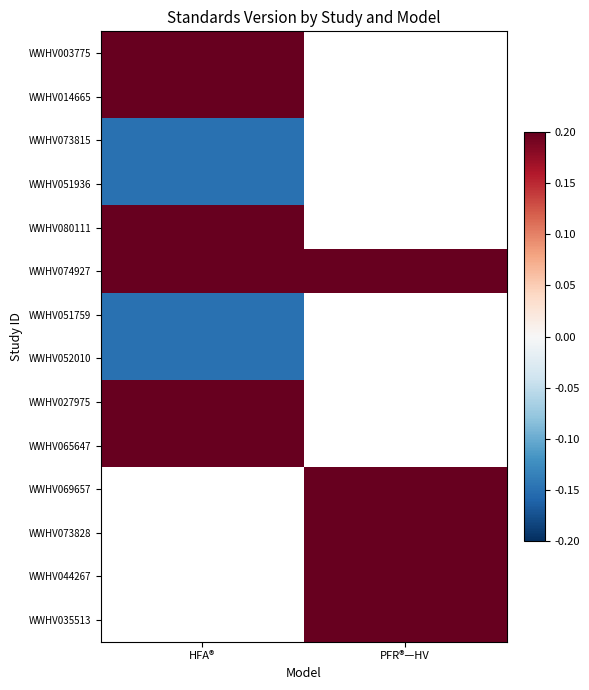

Which category has the lowest value in the WWHV065647 series?

HFA®